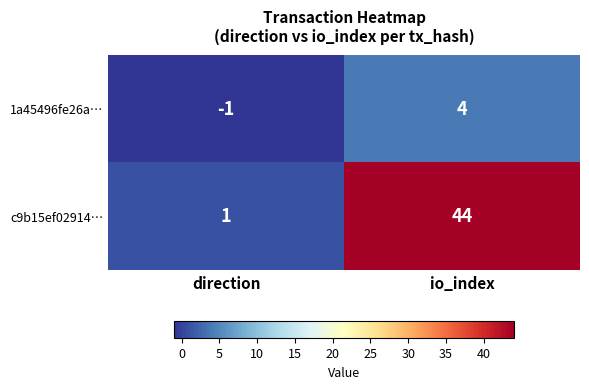

Count the number of data series in this chart.

2